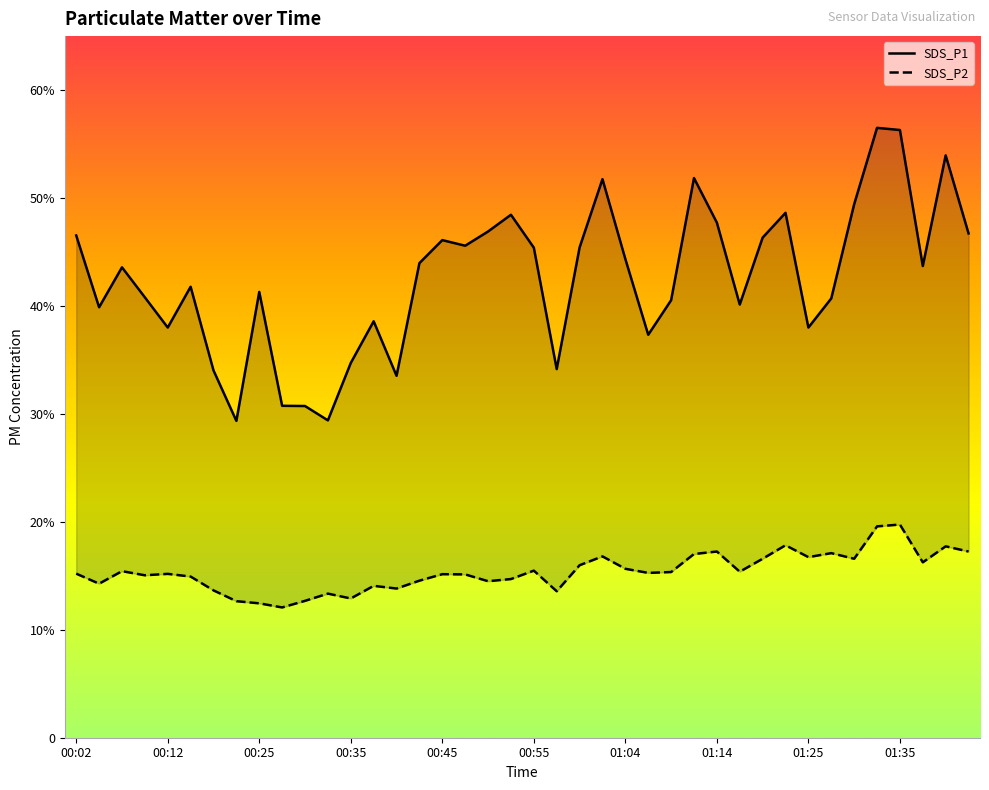

What is the value of the SDS_P2 point at the 23rd from the left?

16.0